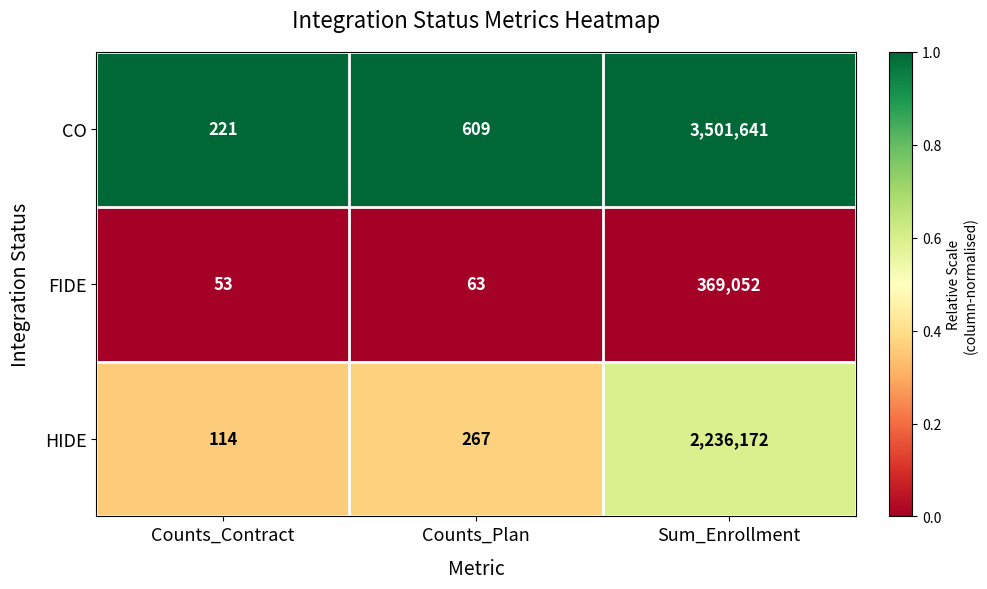

Which category has the highest value across all series?

Sum_Enrollment